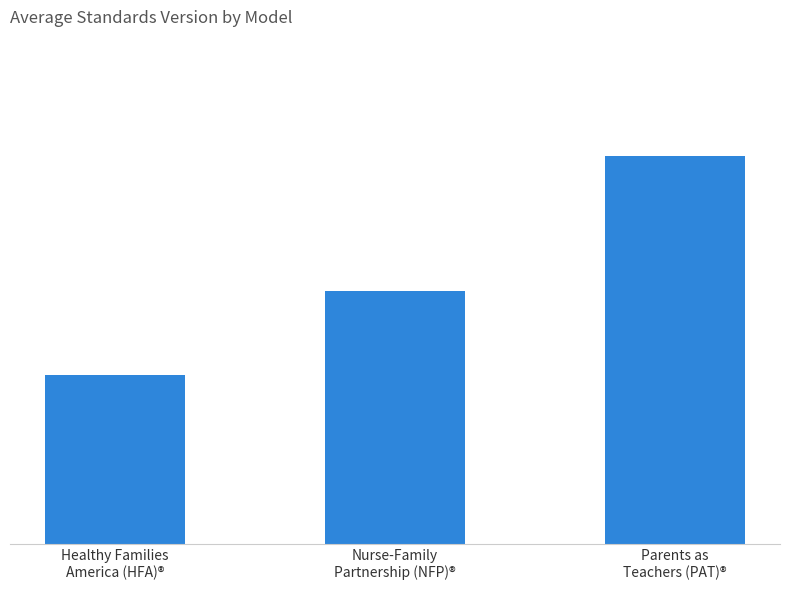

List the labels in order of value, largest first.

Parents as
Teachers (PAT)®, Nurse-Family
Partnership (NFP)®, Healthy Families
America (HFA)®